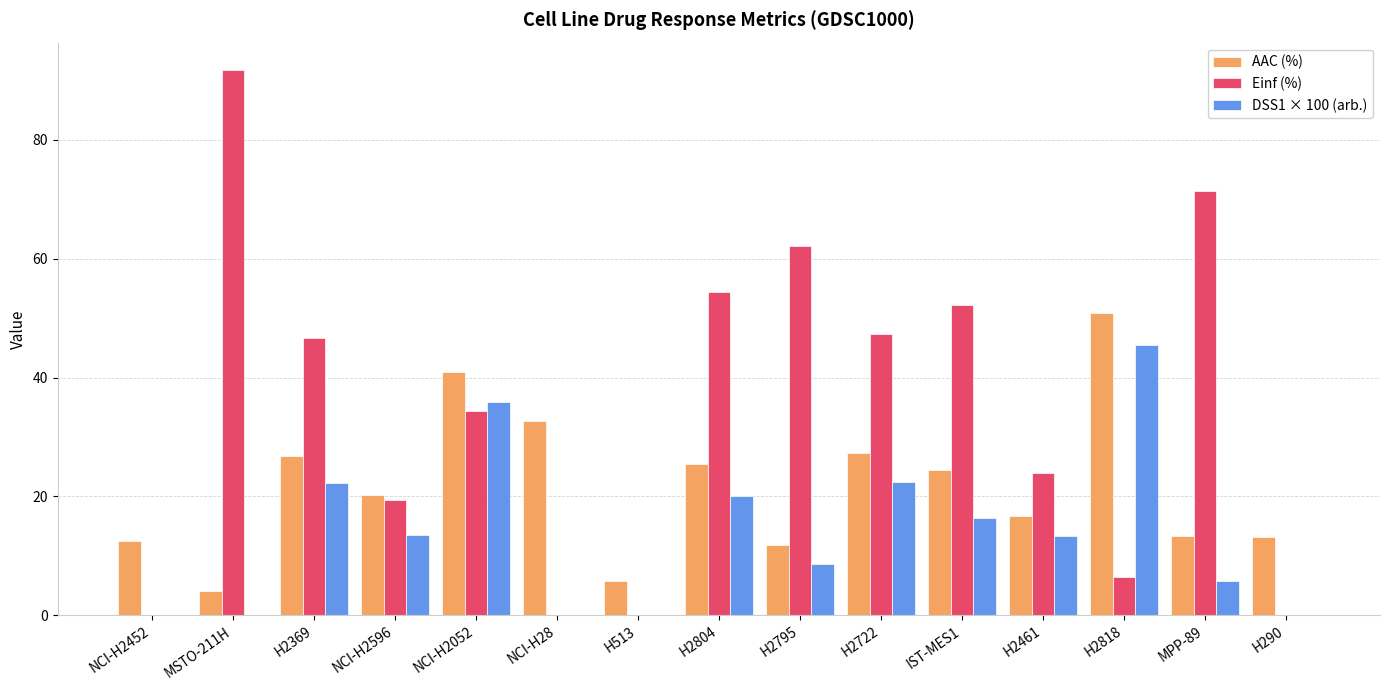

How many values in the DSS1 × 100 (arb.) series exceed 13?

8